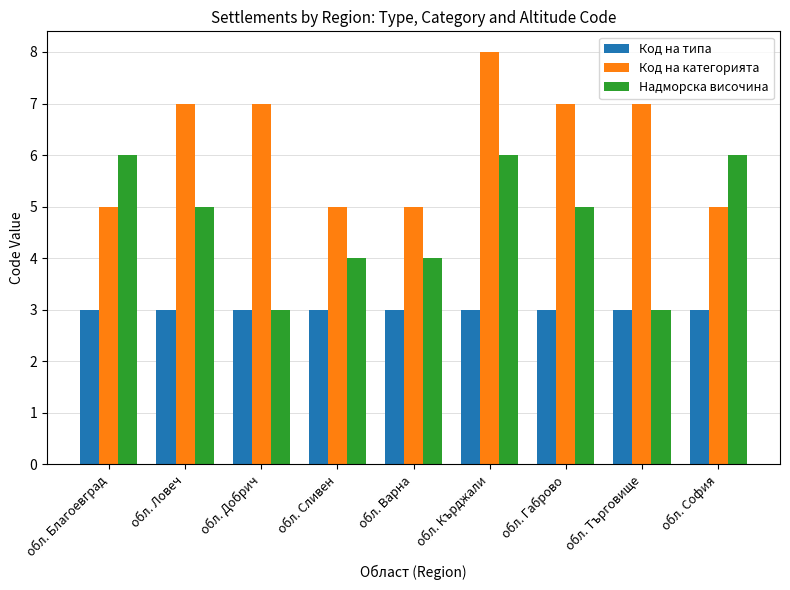

Reading left to right, what are all the values shown in this chart?

Код на типа: обл. Благоевград=3	обл. Ловеч=3	обл. Добрич=3	обл. Сливен=3	обл. Варна=3	обл. Кърджали=3	обл. Габрово=3	обл. Търговище=3	обл. София=3
Код на категорията: обл. Благоевград=5	обл. Ловеч=7	обл. Добрич=7	обл. Сливен=5	обл. Варна=5	обл. Кърджали=8	обл. Габрово=7	обл. Търговище=7	обл. София=5
Надморска височина: обл. Благоевград=6	обл. Ловеч=5	обл. Добрич=3	обл. Сливен=4	обл. Варна=4	обл. Кърджали=6	обл. Габрово=5	обл. Търговище=3	обл. София=6